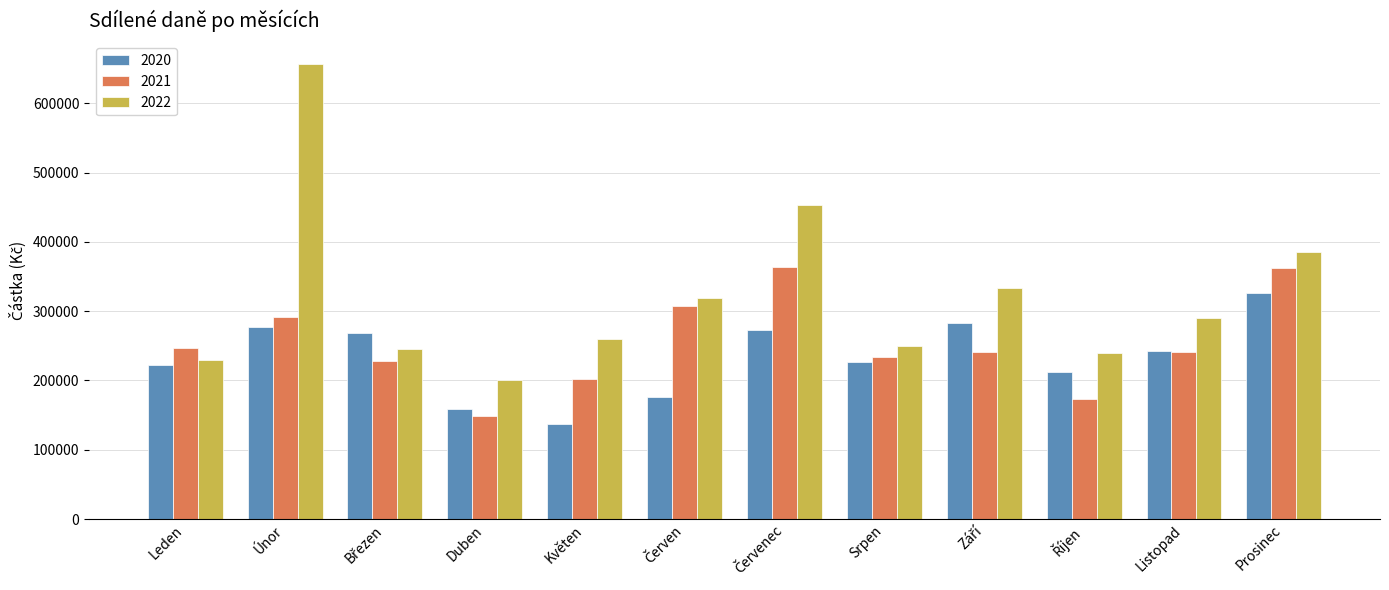

How many bars are there in each group?

3